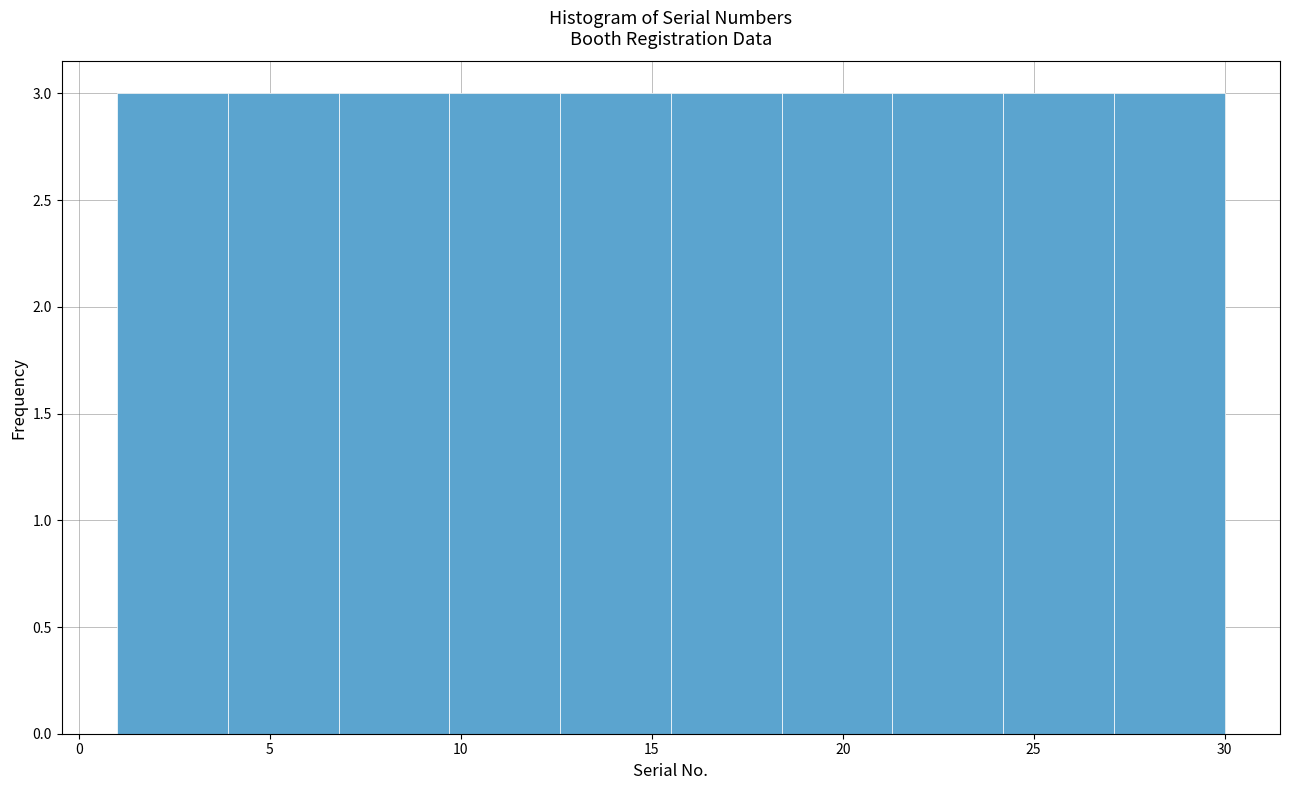

Reading left to right, transcribe this chart: for each bar, give the range it covers on the x-axis and its height. Neither the bar edges nor the heights are printed on the chart, so give them approximately, as read against the axes.

1.0 to 3.9: 3
3.9 to 6.8: 3
6.8 to 9.7: 3
9.7 to 12.6: 3
12.6 to 15.5: 3
15.5 to 18.4: 3
18.4 to 21.3: 3
21.3 to 24.2: 3
24.2 to 27.1: 3
27.1 to 30.0: 3